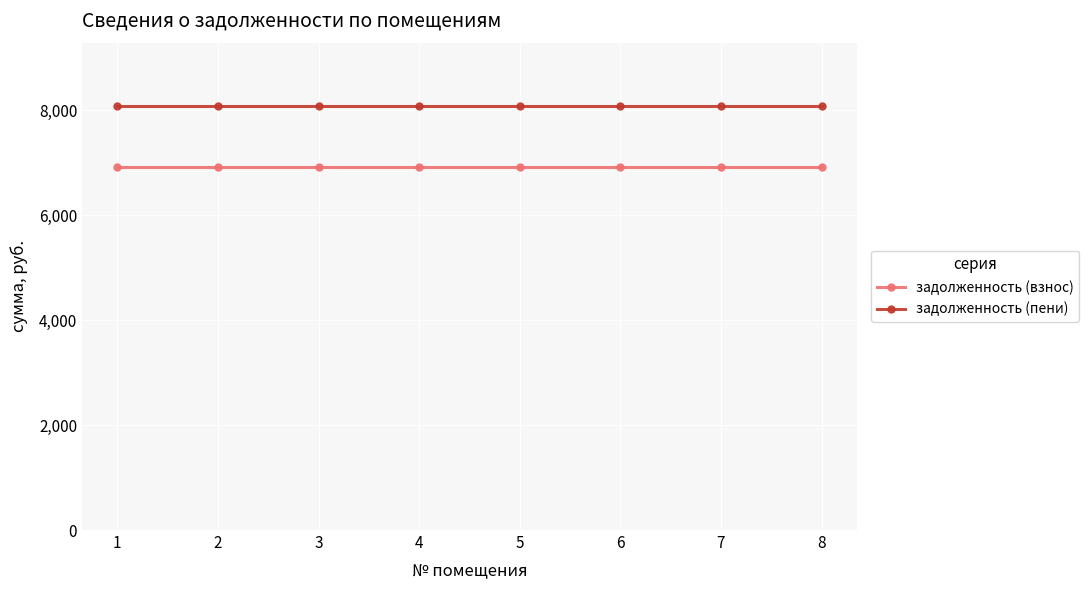

What is the maximum value shown in the chart?

8078.4